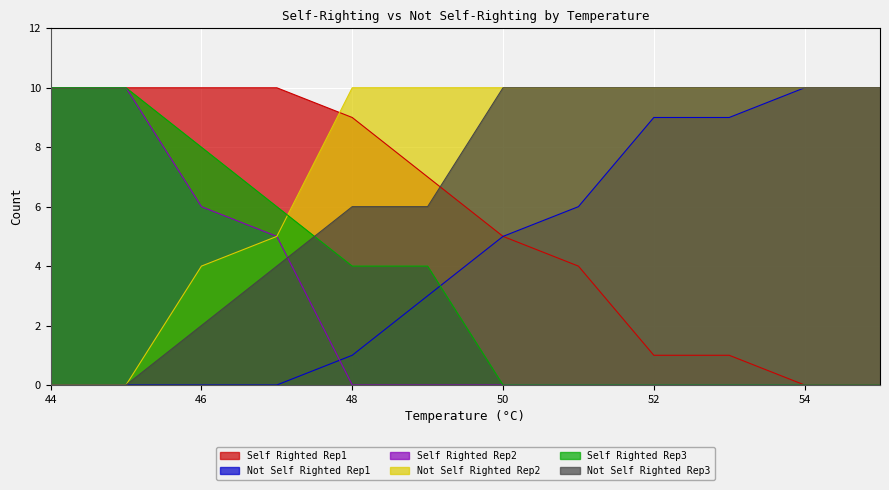

What is the spread (max minus min) of values at 45?

10